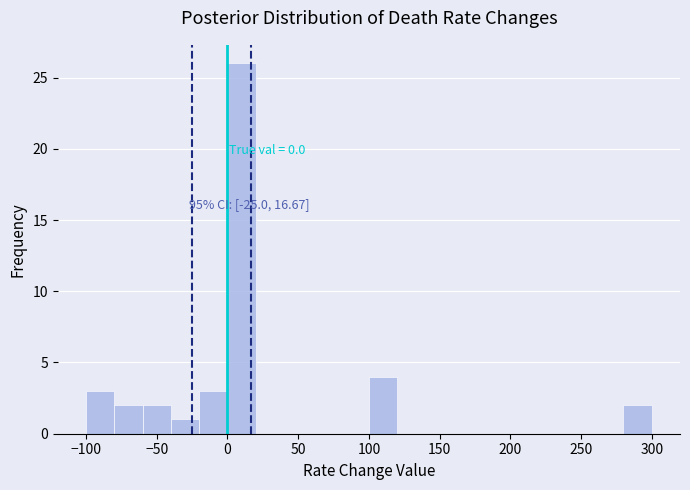

Over which range of the x-axis is the bar tallest?

0 to 20